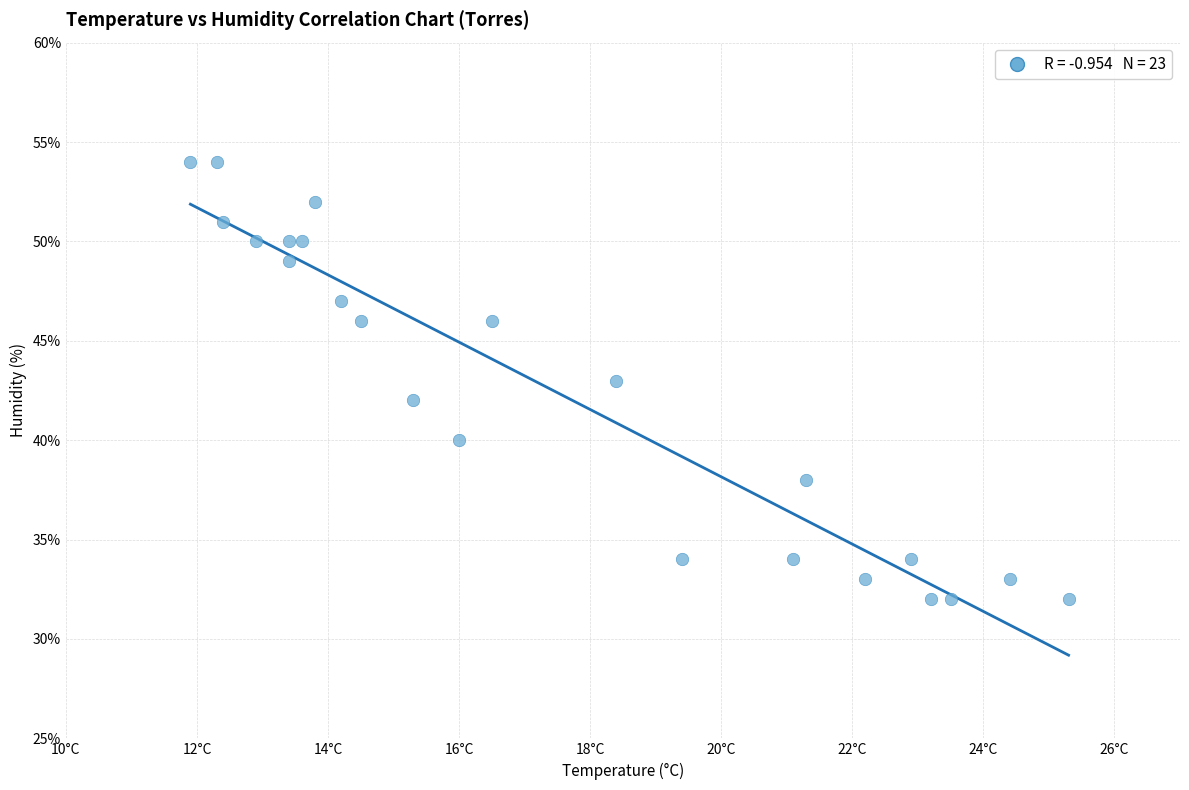

What is the range of Y values (max minus min)?

22